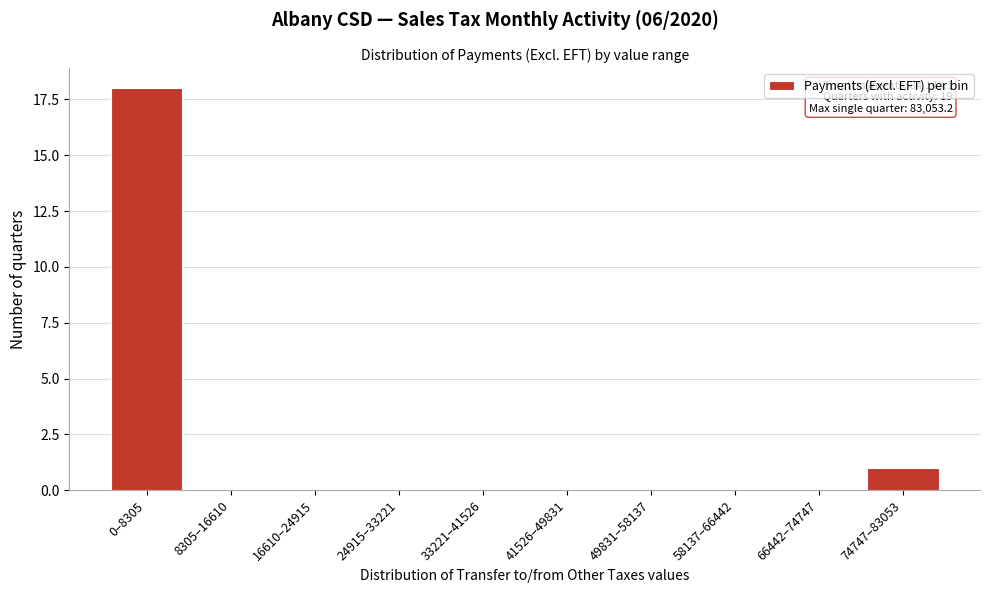

Reading left to right, extract all data points from this chart.

0–8305=18	8305–16610=0	16610–24915=0	24915–33221=0	33221–41526=0	41526–49831=0	49831–58137=0	58137–66442=0	66442–74747=0	74747–83053=1